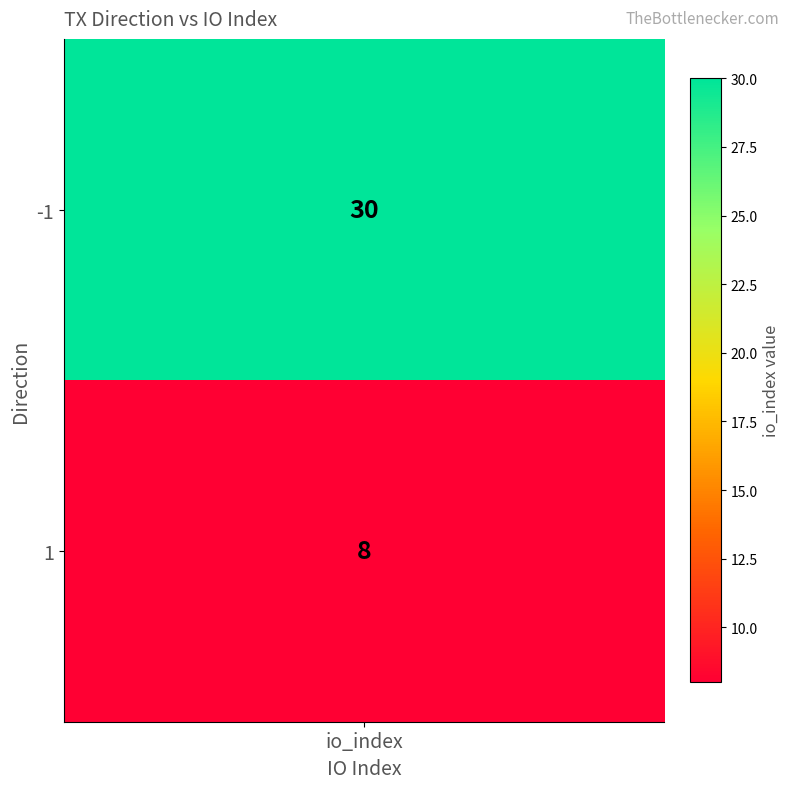

What is the change in value from -1 to 1?

-22